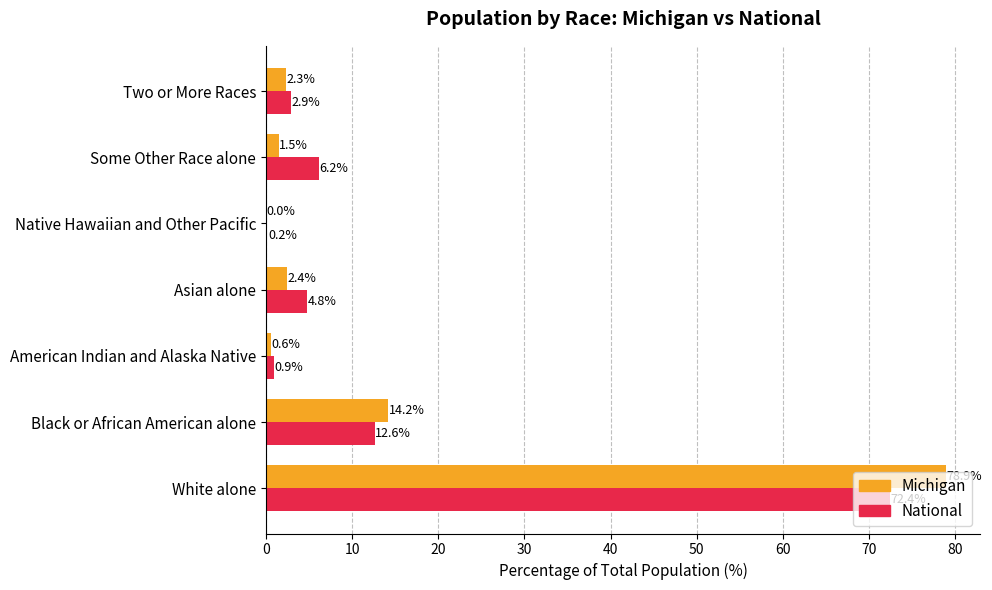

Read the Michigan value at Black or African American alone.

14.2